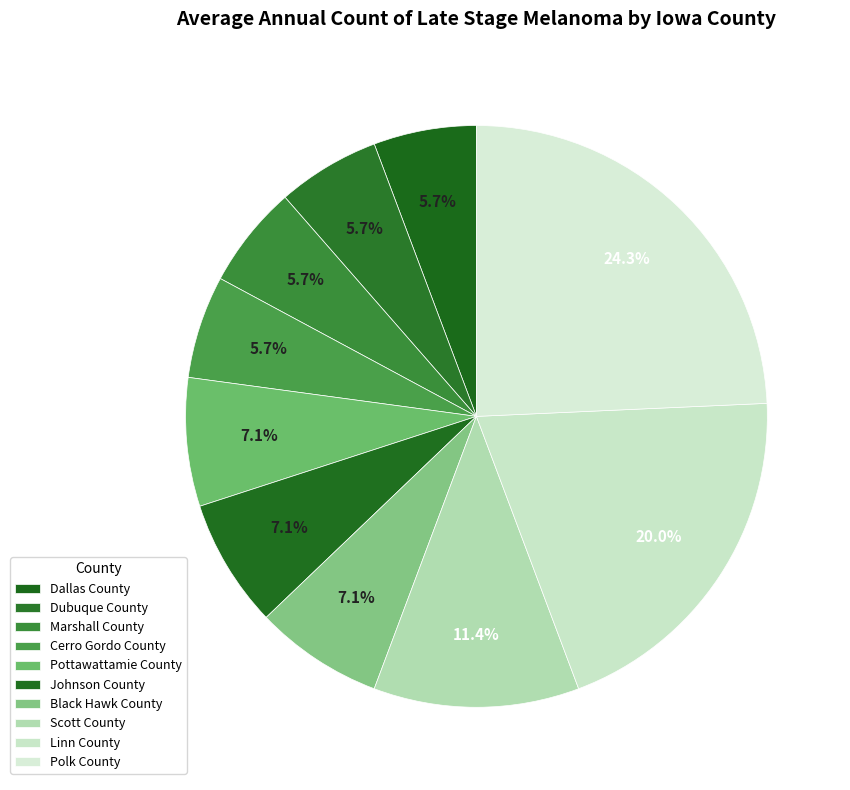

What percentage is the Dallas County slice, to the nearest percent?

6%